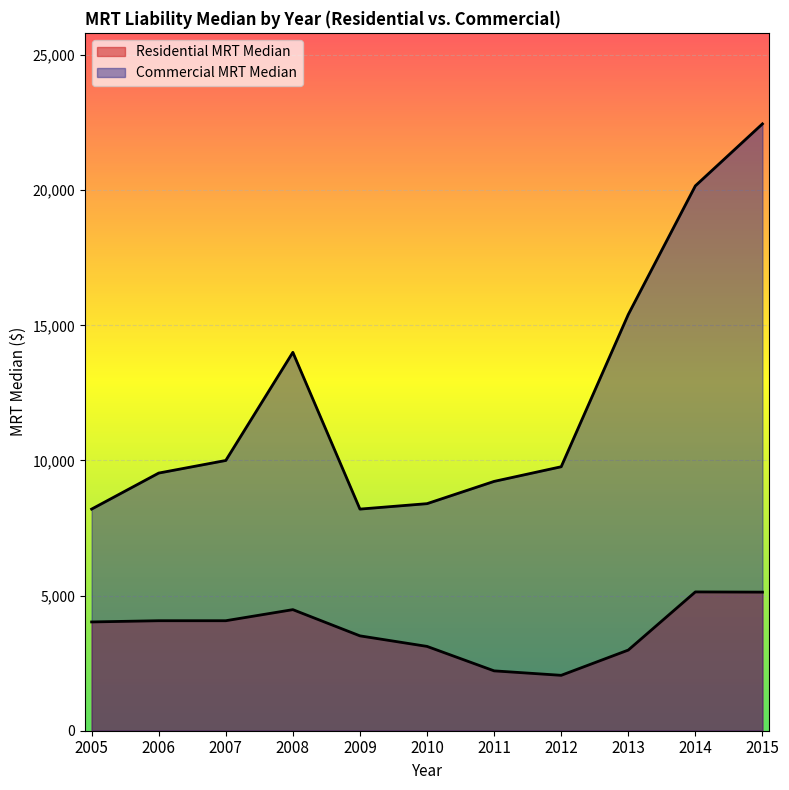

Which series has the largest total across all categories?

Commercial MRT Median